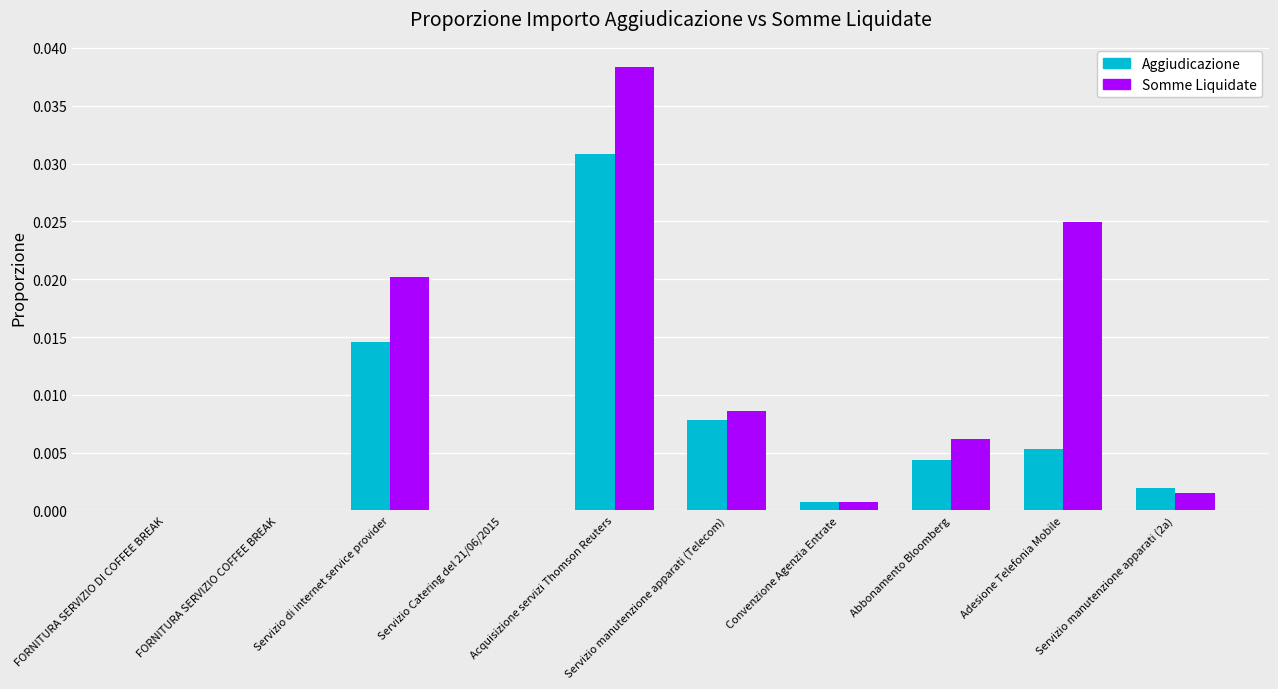

Count the number of data series in this chart.

2